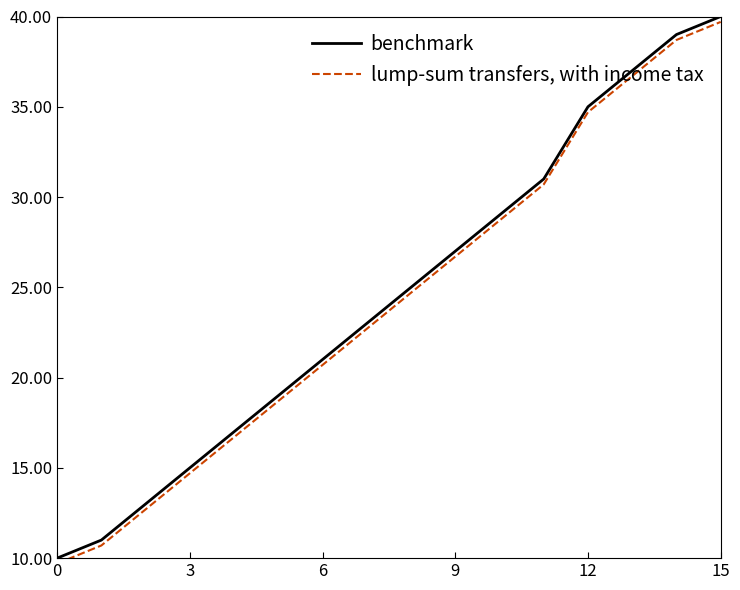

True or false: lump-sum transfers, with income tax and benchmark intersect in this chart.

False